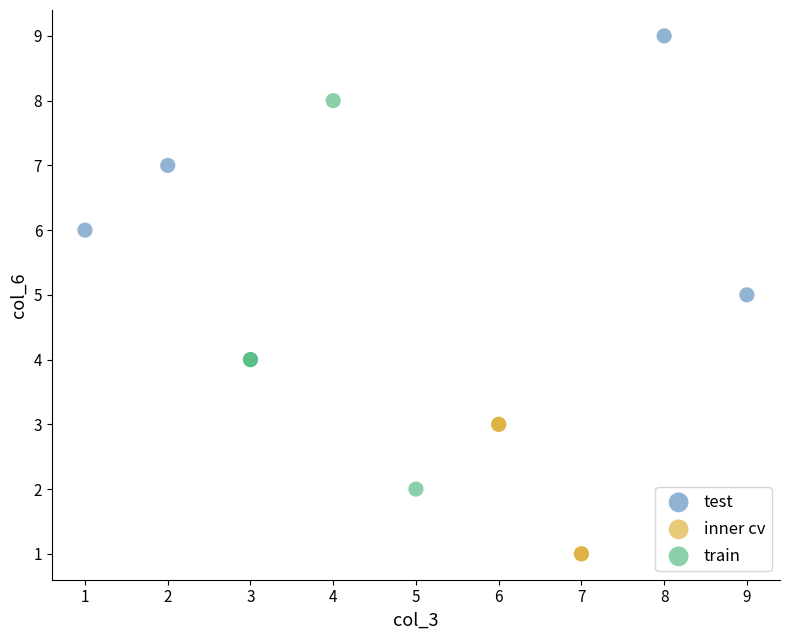

Which series contains the lowest Y value?

inner cv